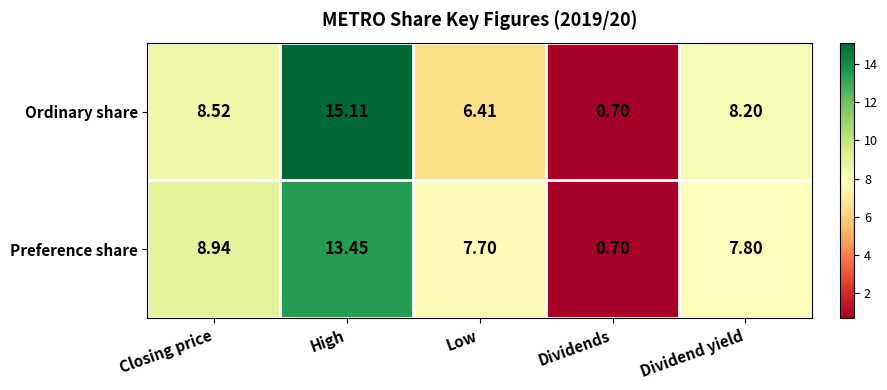

At which label does Preference share reach its peak?

High